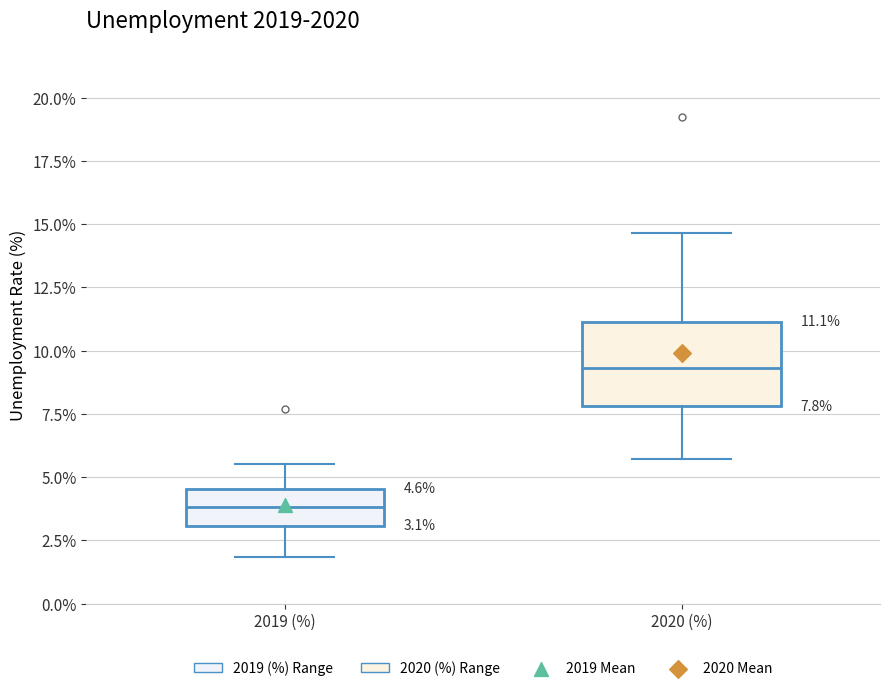

Comparing the boxes themselves (not the whiskers), which one is the tallest?

2020 (%)